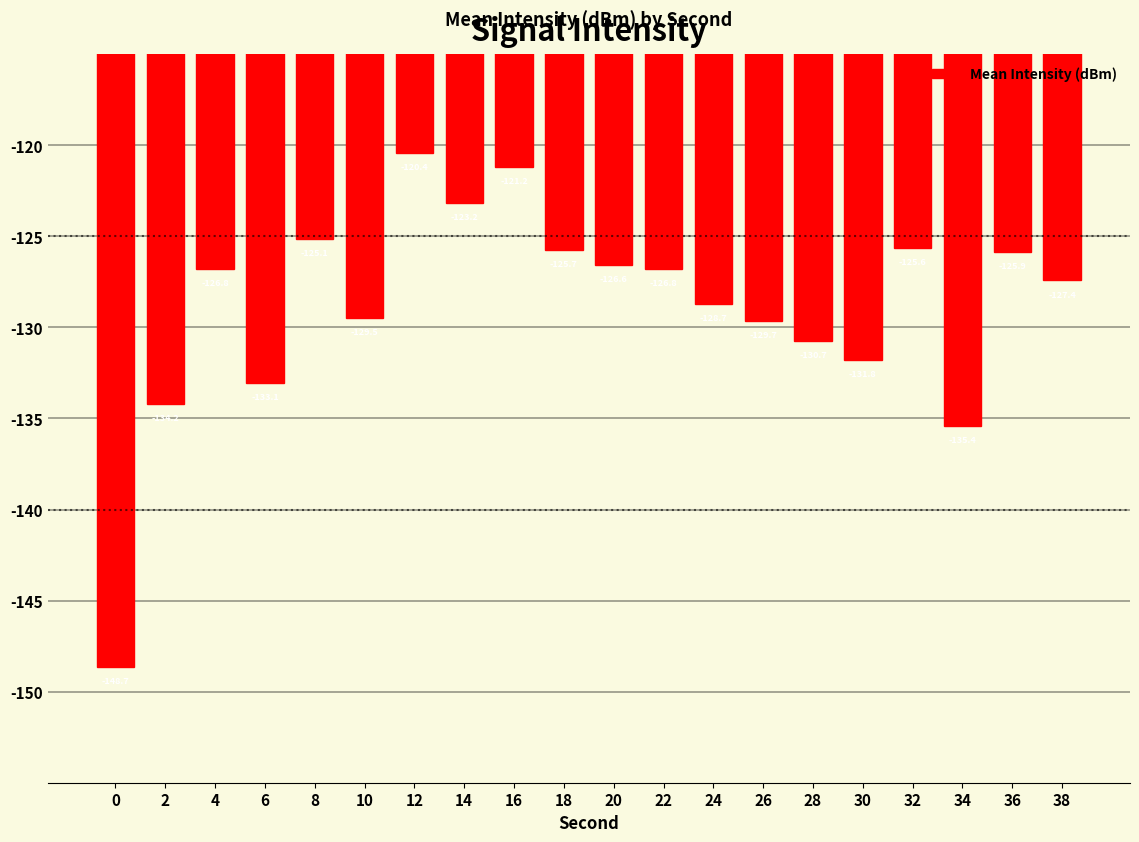

Count the number of values greater than -126.

7